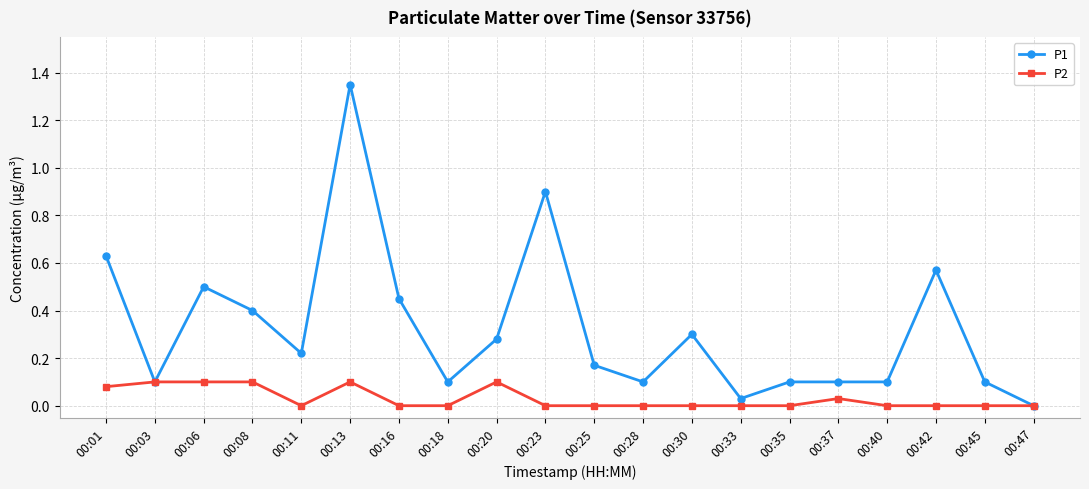

Is the value of P1 at 00:01 greater than the value of P2 at 00:25?

Yes